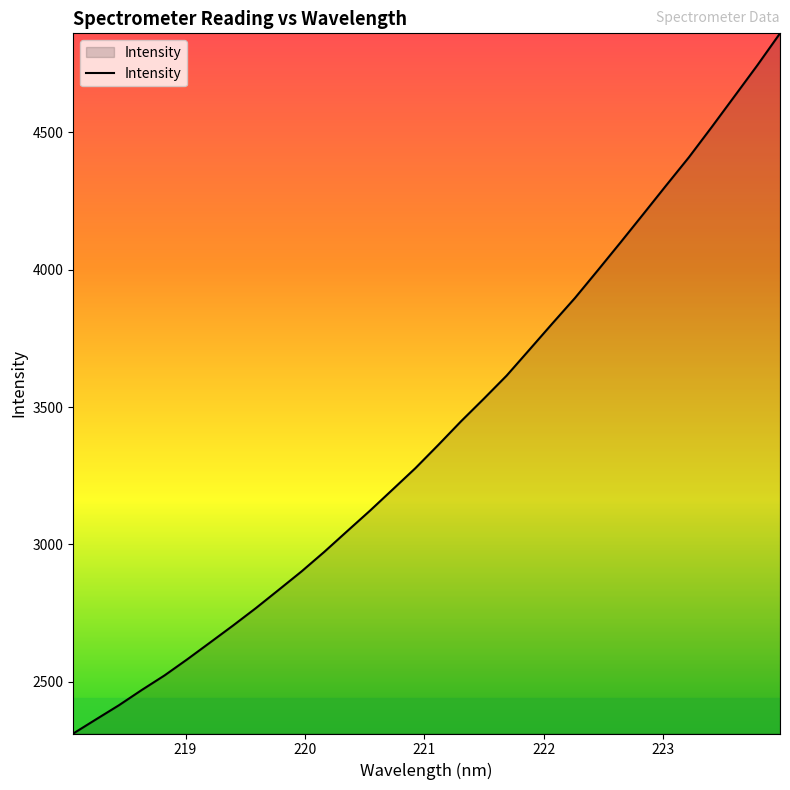

What is the difference between the maximum and minimum values?

2549.4